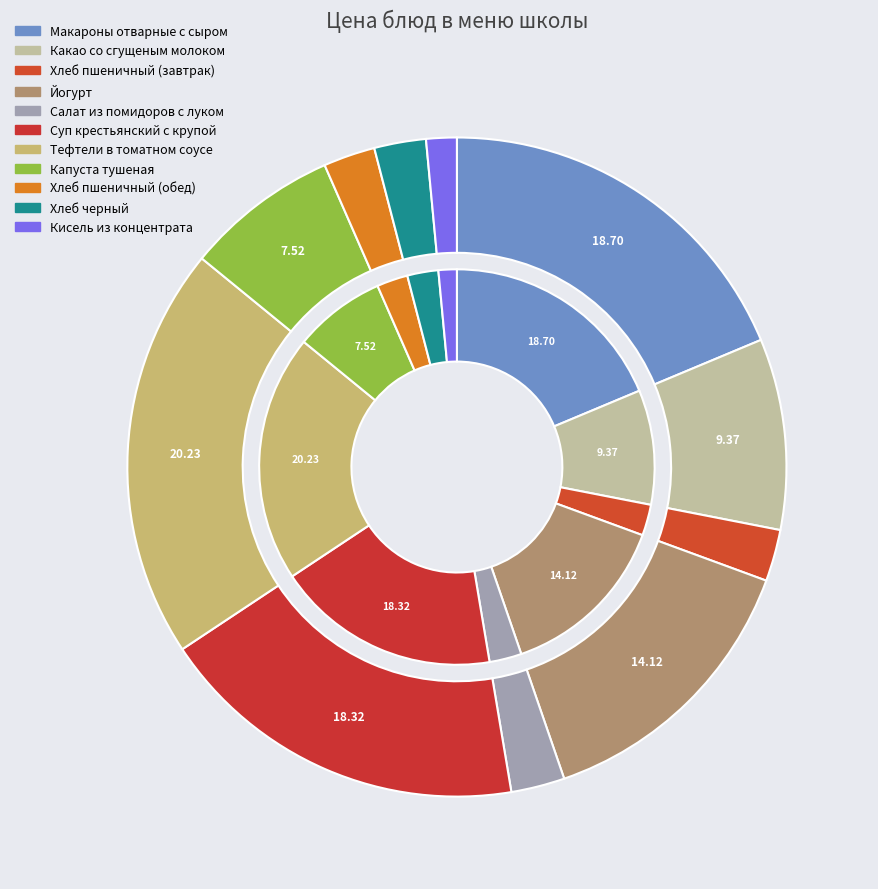

Does any single category account for the majority?

No